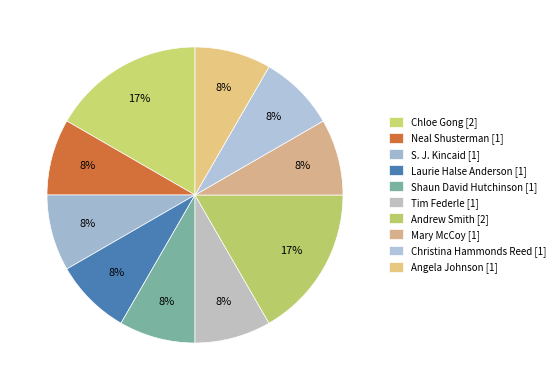

Which category has the biggest portion of the pie?

Chloe Gong [2]